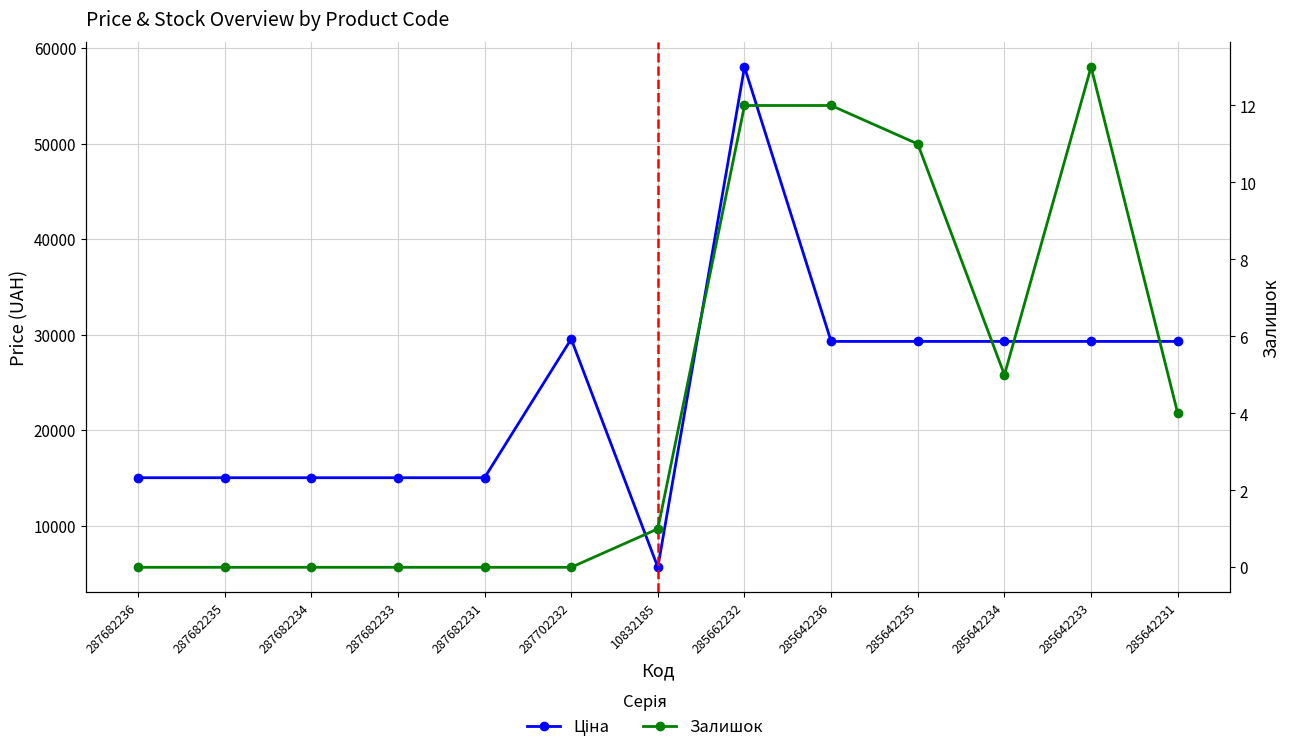

How many values in the Ціна series are below 29294?

6